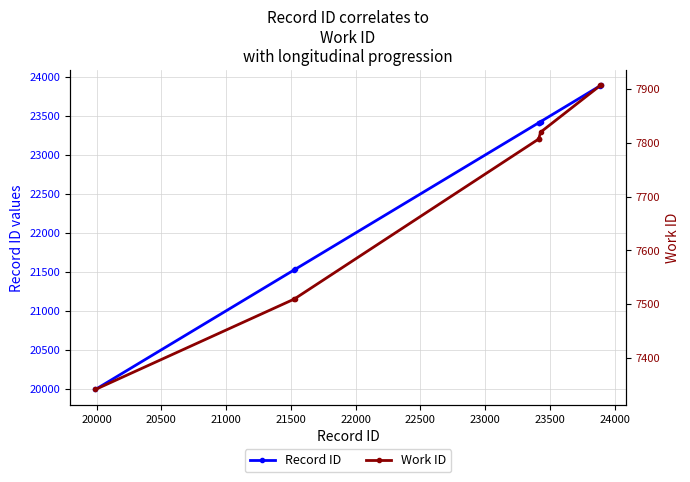

What is the value of the Record ID point at the 6th from the left?

23429